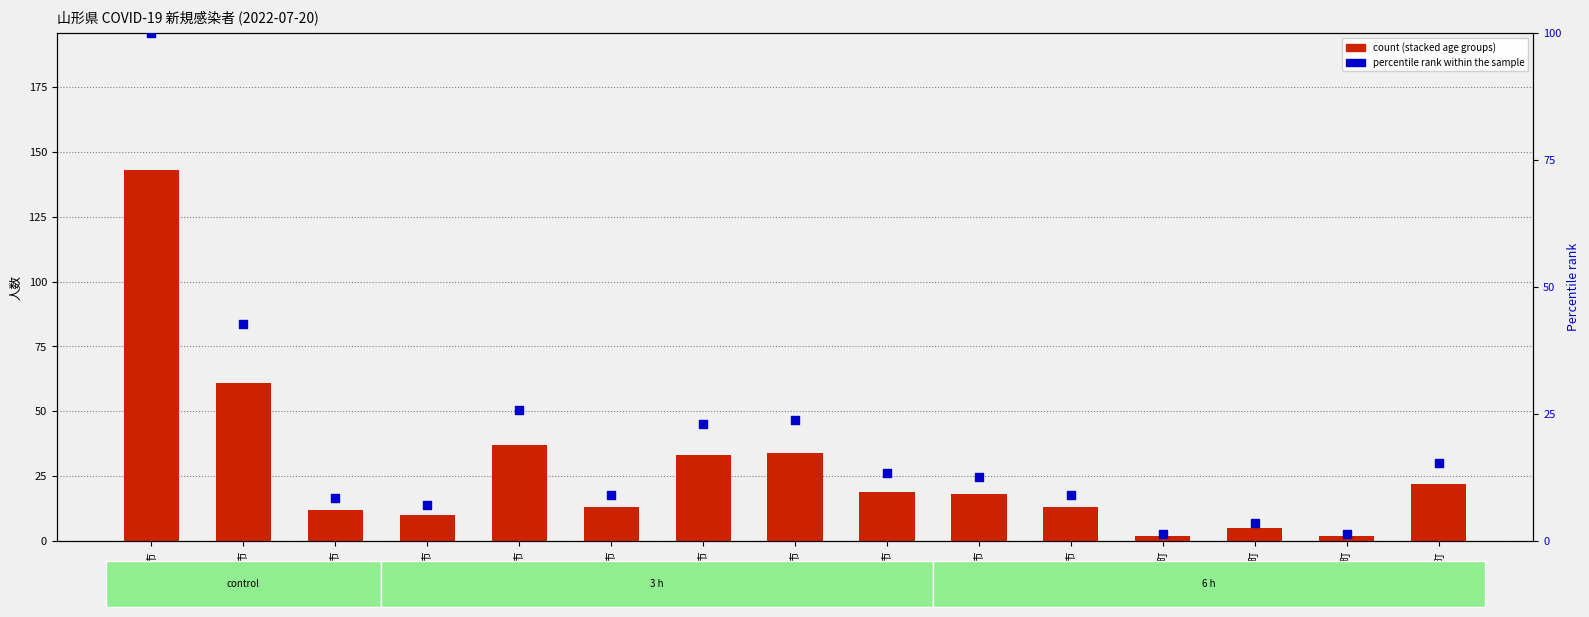

What is the total value across all series at 長井市?

18